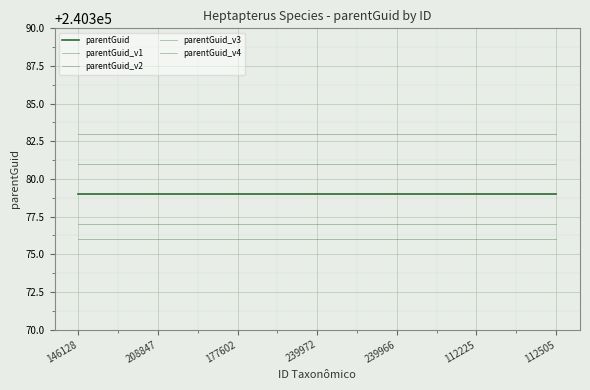

At which category does the chart reach its peak across all series?

146128